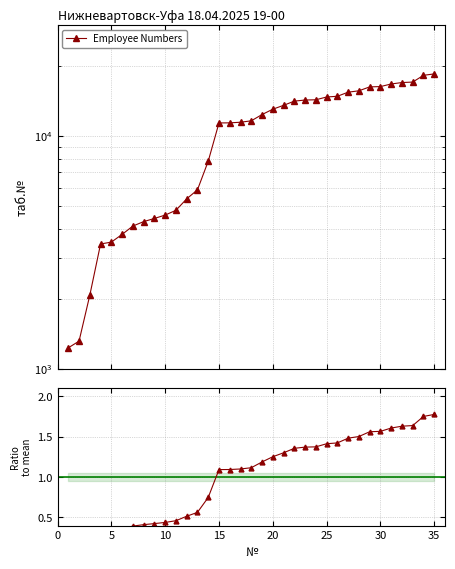

What is the difference between the maximum and minimum values in the Ratio to mean series?

1.7